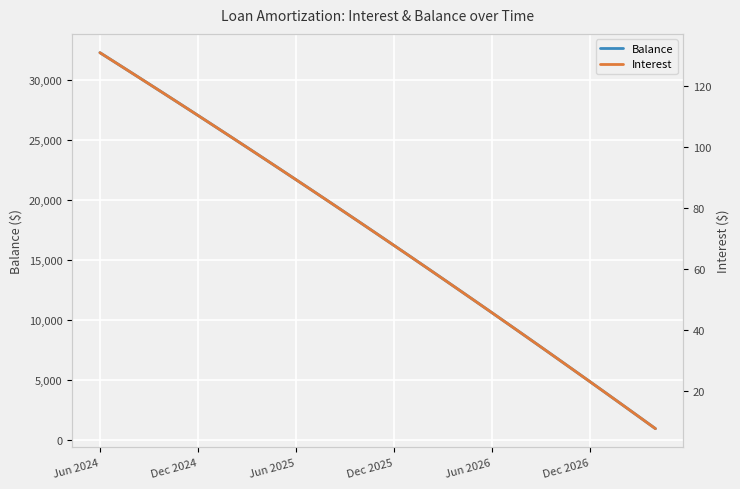

What is the minimum value shown in the chart?

7.8